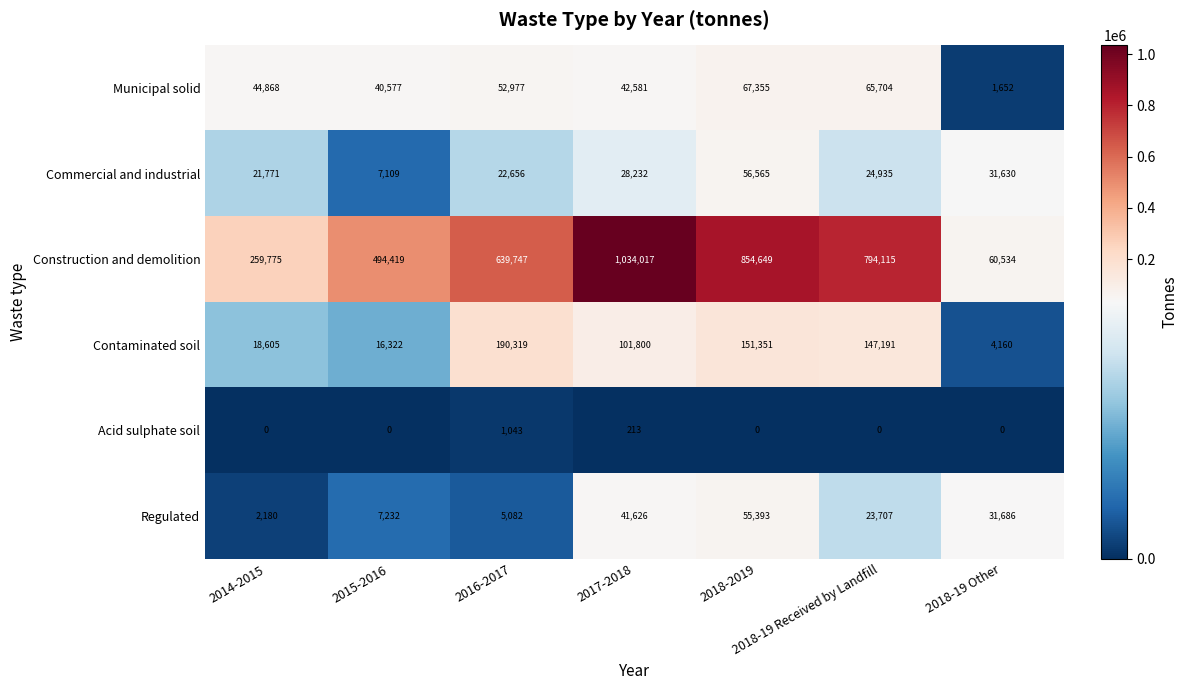

Which series has the widest spread of values?

Construction and demolition